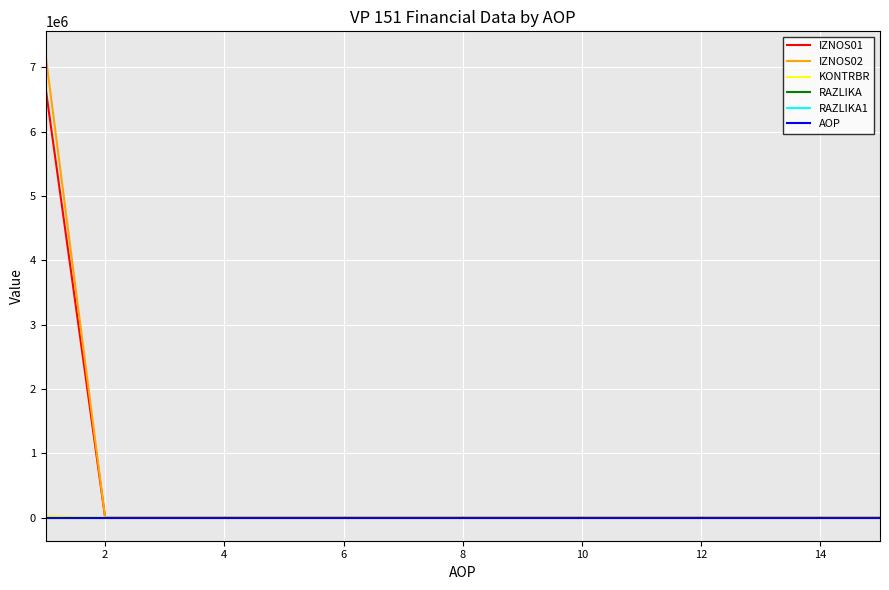

What is the average value of the IZNOS02 series?

480153.5